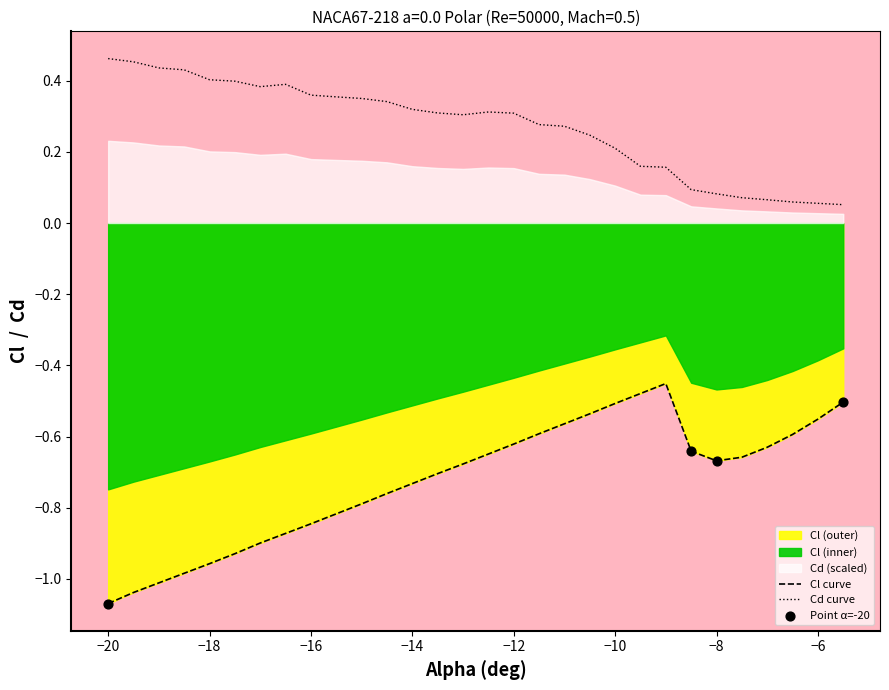

True or false: Cd curve and Cl curve intersect in this chart.

False